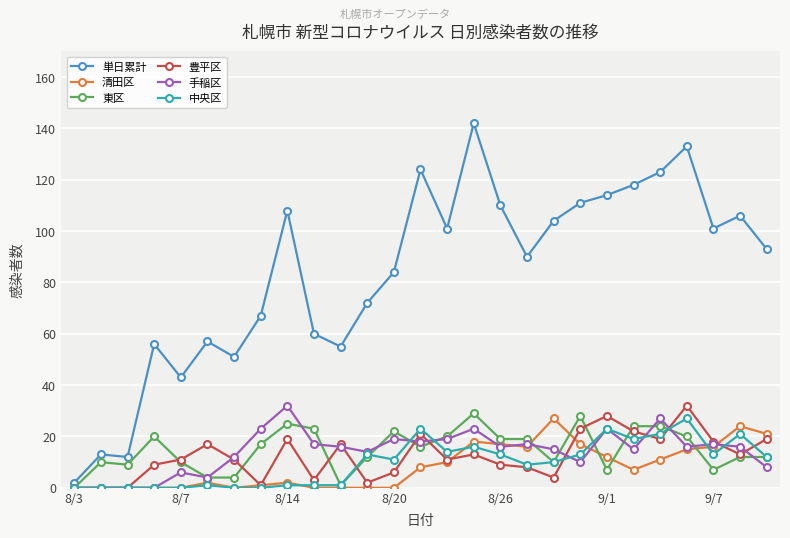

Which series has the largest total across all categories?

単日累計